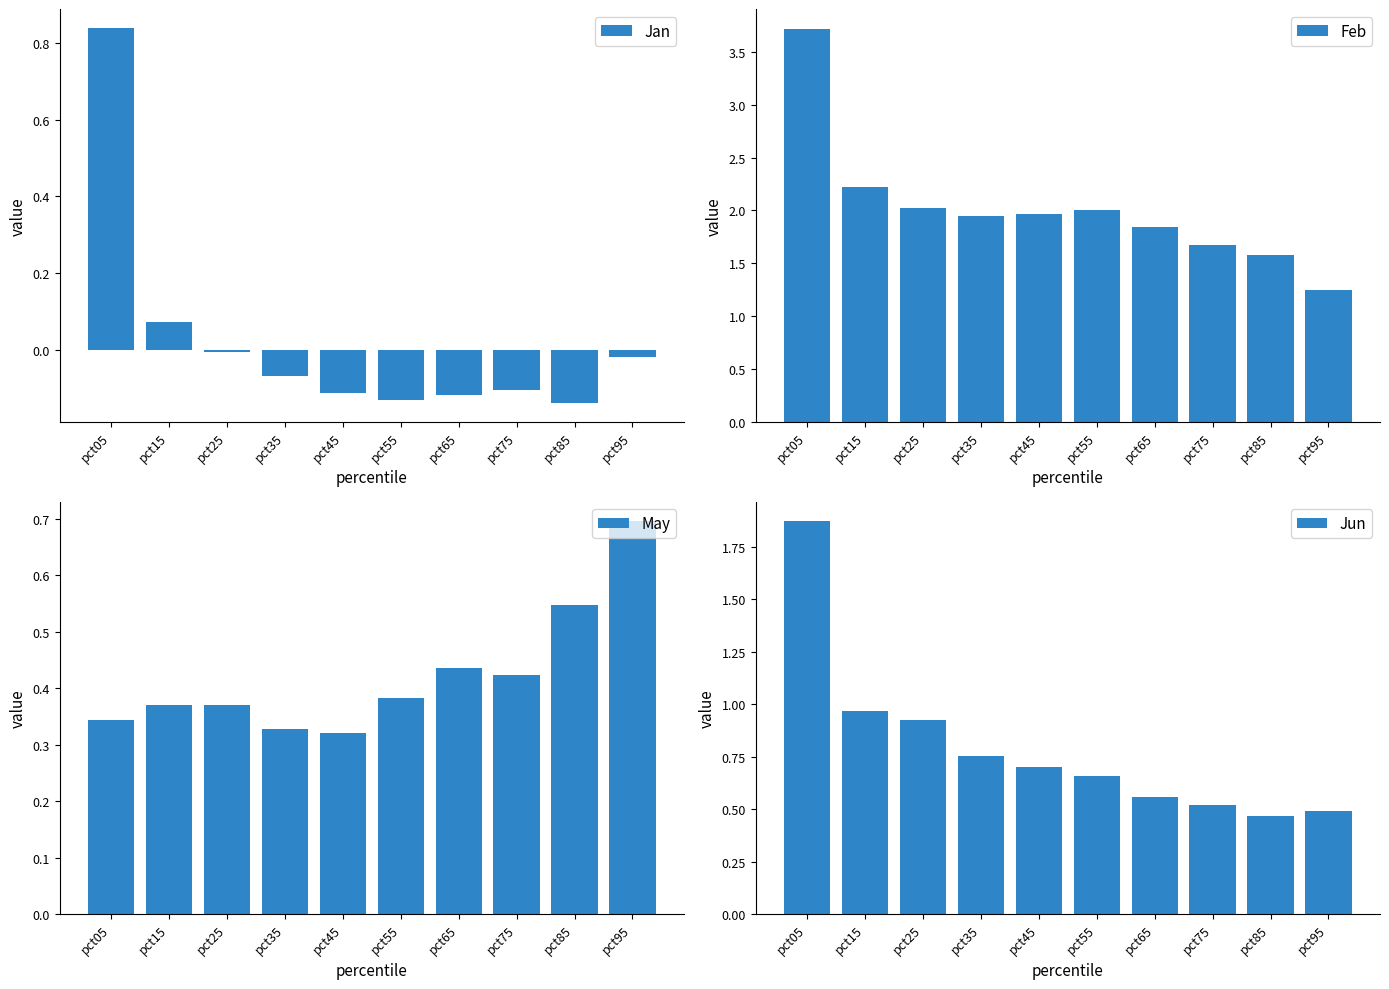

Where is Jan nearest to the value 0?

pct25